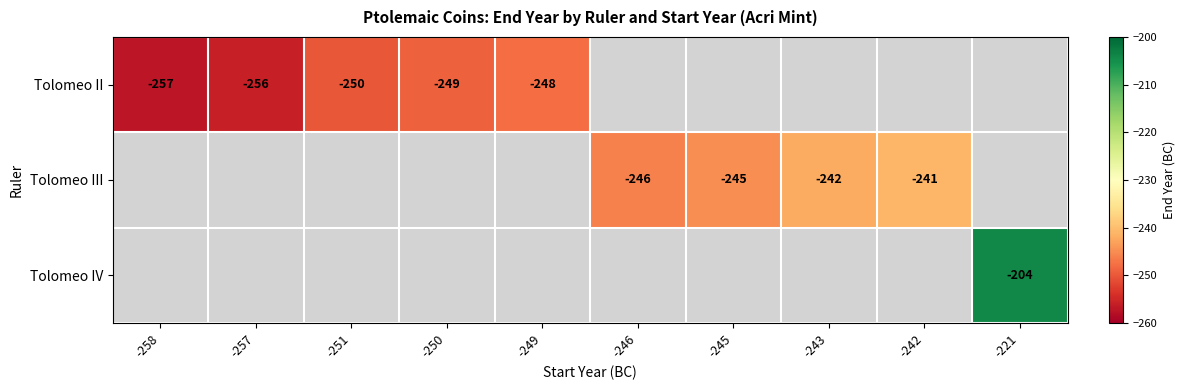

The Tolomeo III series shows -241 at -242. True or false?

True